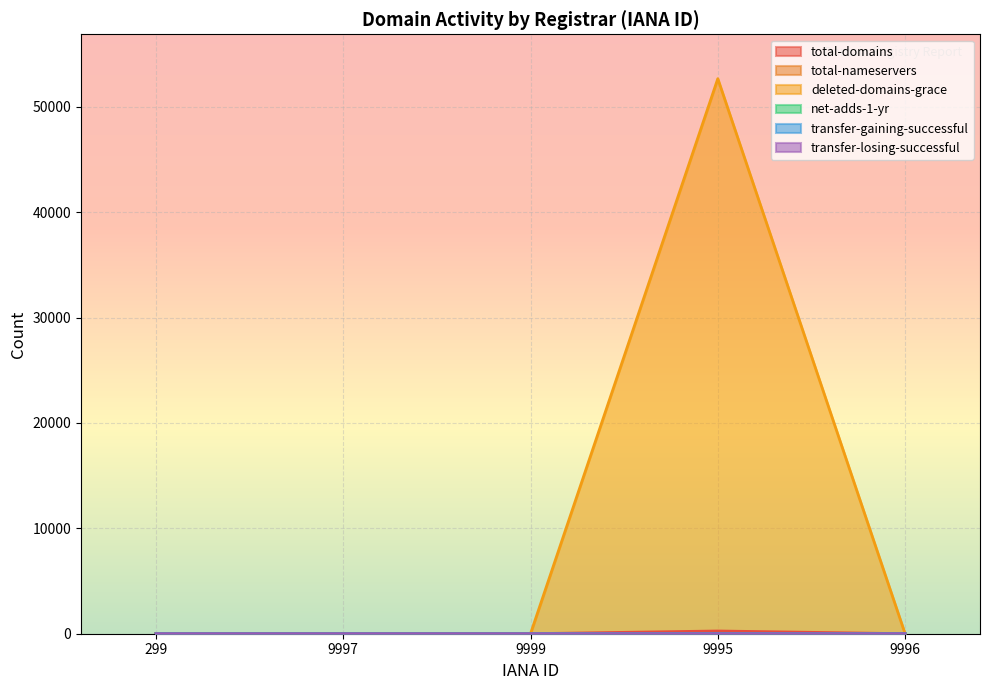

Count the transfer-gaining-successful values in the range 0 to 1.

4